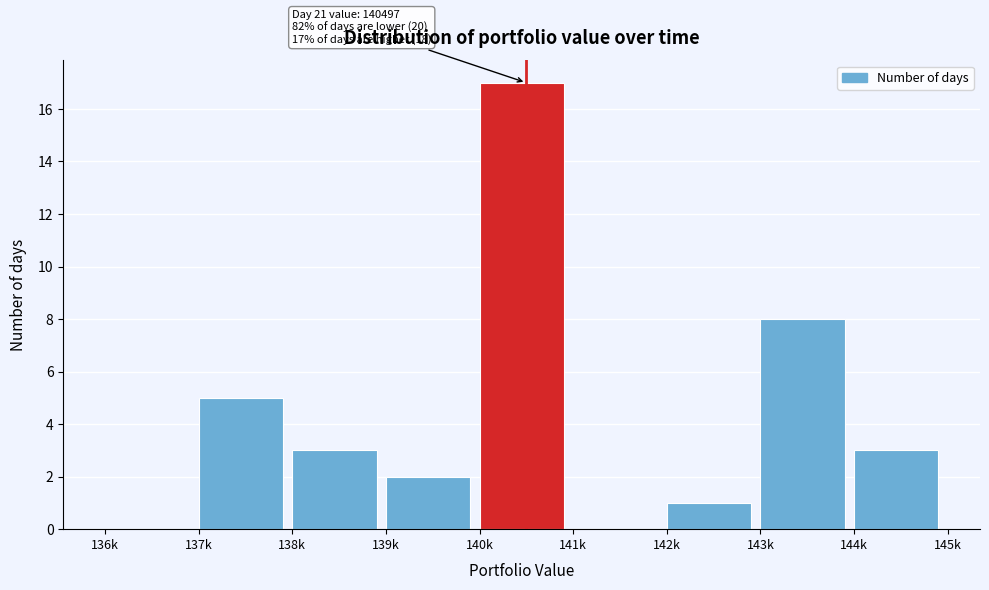

Reading left to right, transcribe all the data shown in this chart.

136k=0	137k=5	138k=3	139k=2	140k=17	141k=0	142k=1	143k=8	144k=3